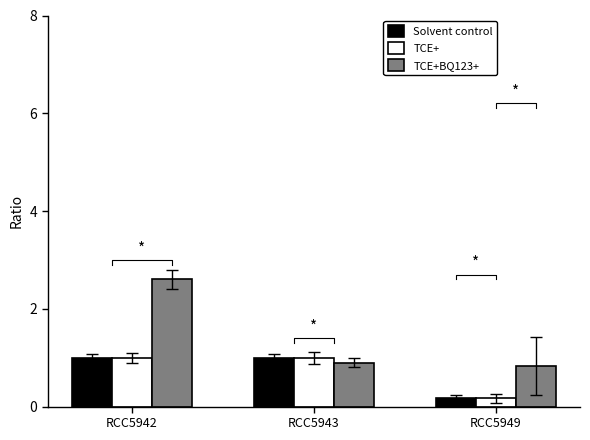

What is the sum of the TCE+BQ123+ values at RCC5949 and RCC5943?

1.7